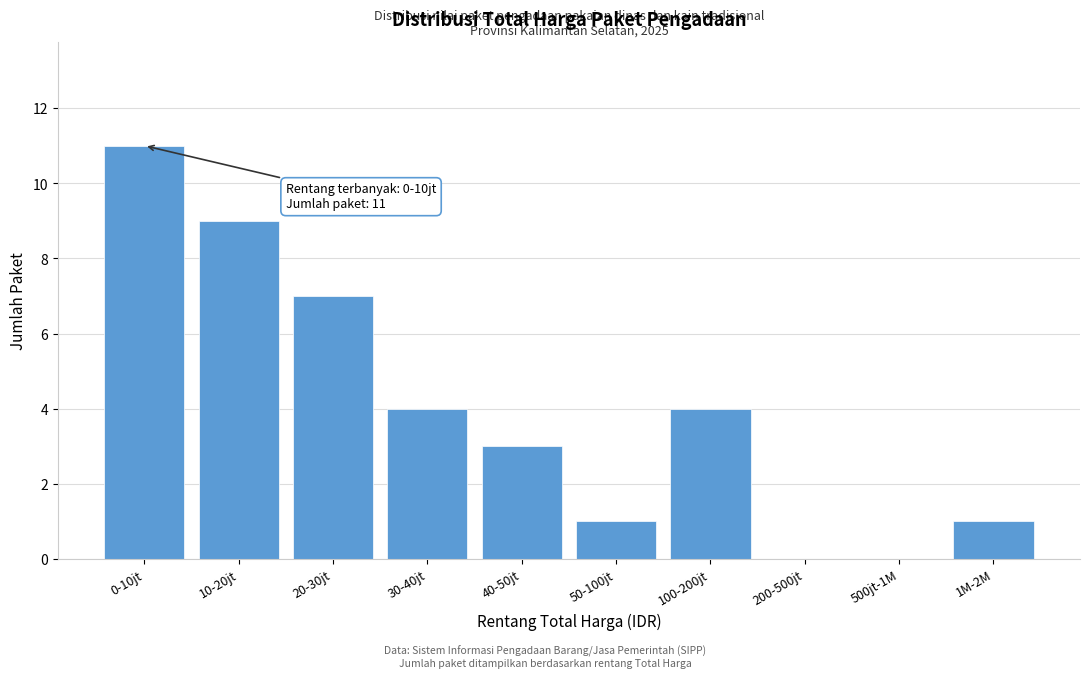

Reading left to right, extract all data points from this chart.

0-10jt=11	10-20jt=9	20-30jt=7	30-40jt=4	40-50jt=3	50-100jt=1	100-200jt=4	200-500jt=0	500jt-1M=0	1M-2M=1